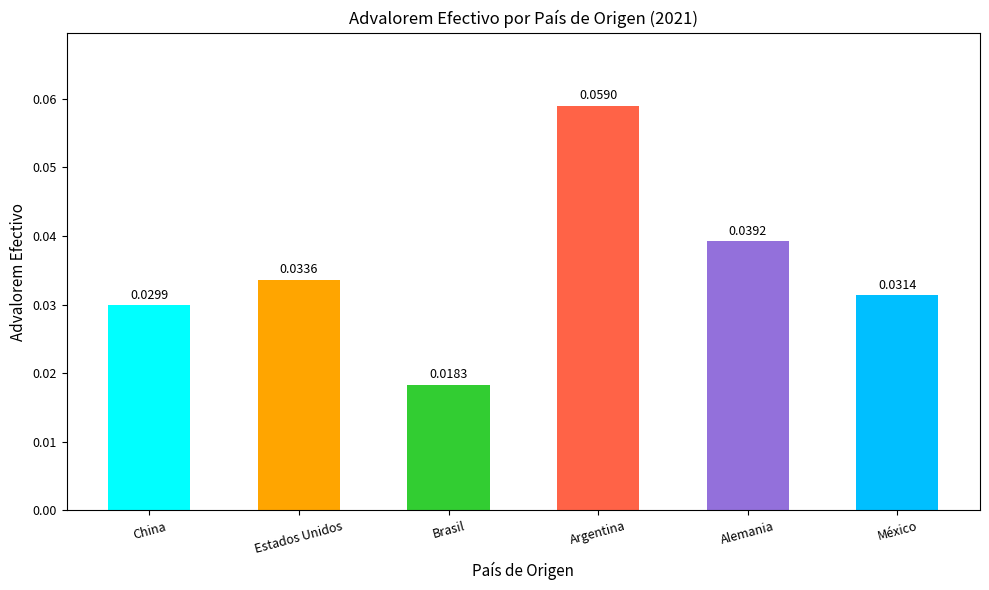

Which has a higher value, Estados Unidos or China?

Estados Unidos